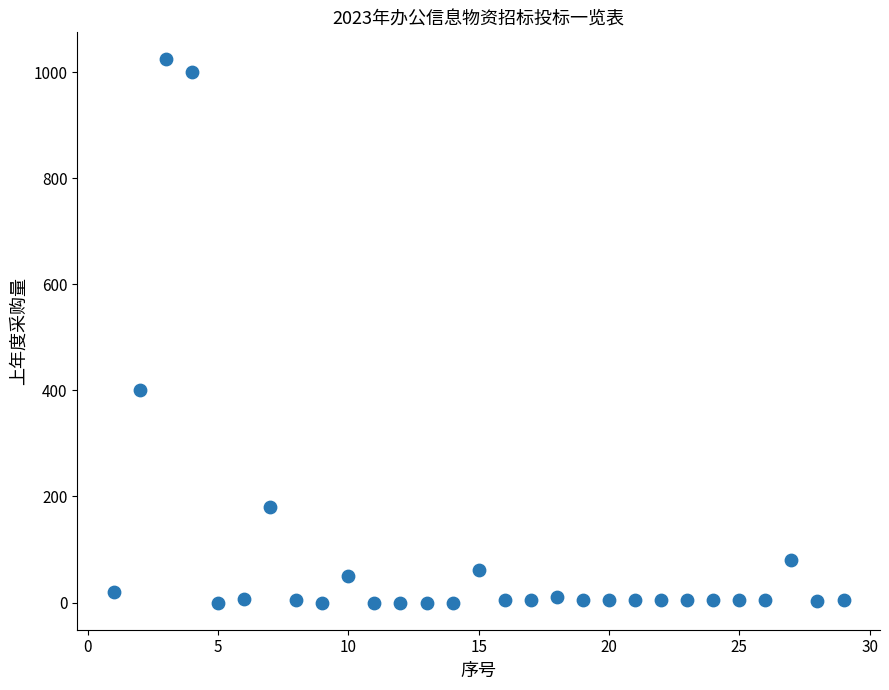

What Y value in the scatter plot is closest to 512?

400